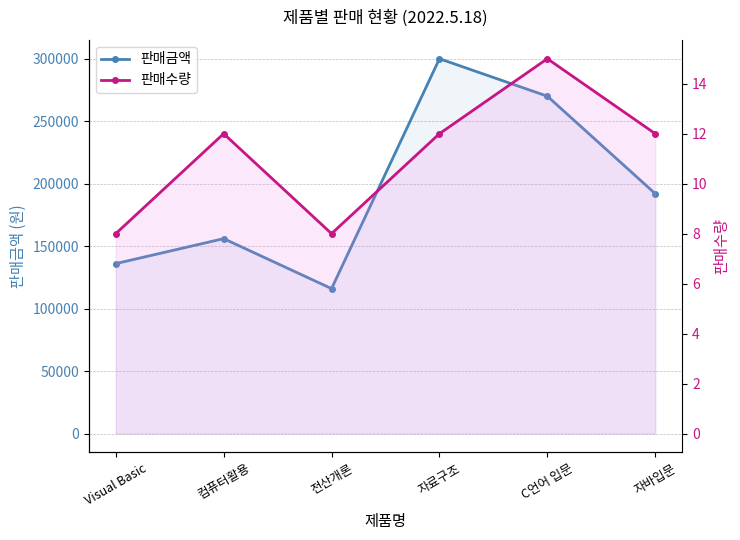

True or false: 판매금액 and 판매수량 intersect in this chart.

False